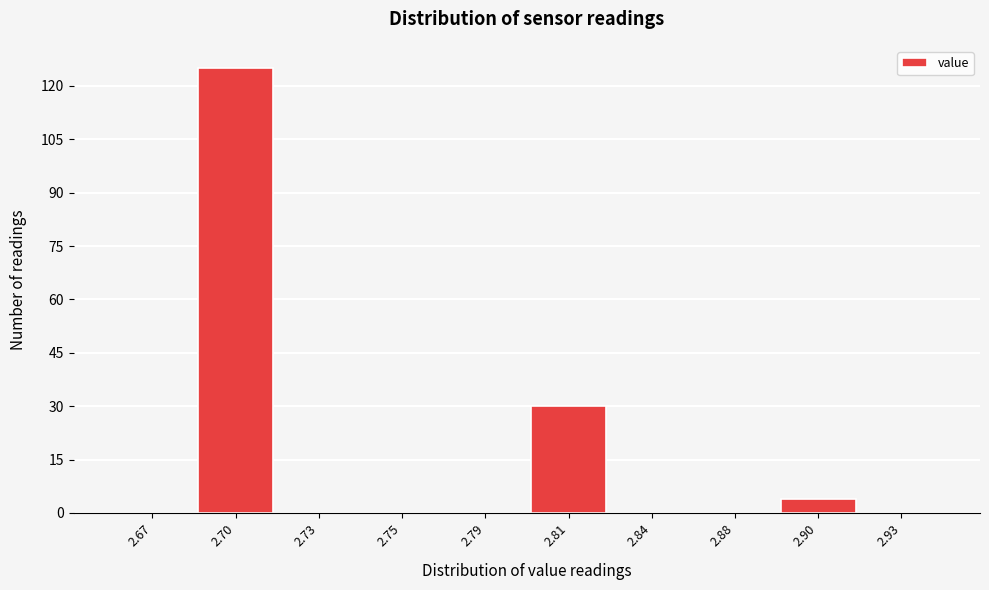

Reading left to right, extract all data points from this chart.

2.67=0	2.70=125	2.73=0	2.75=0	2.79=0	2.81=30	2.84=0	2.88=0	2.90=4	2.93=0